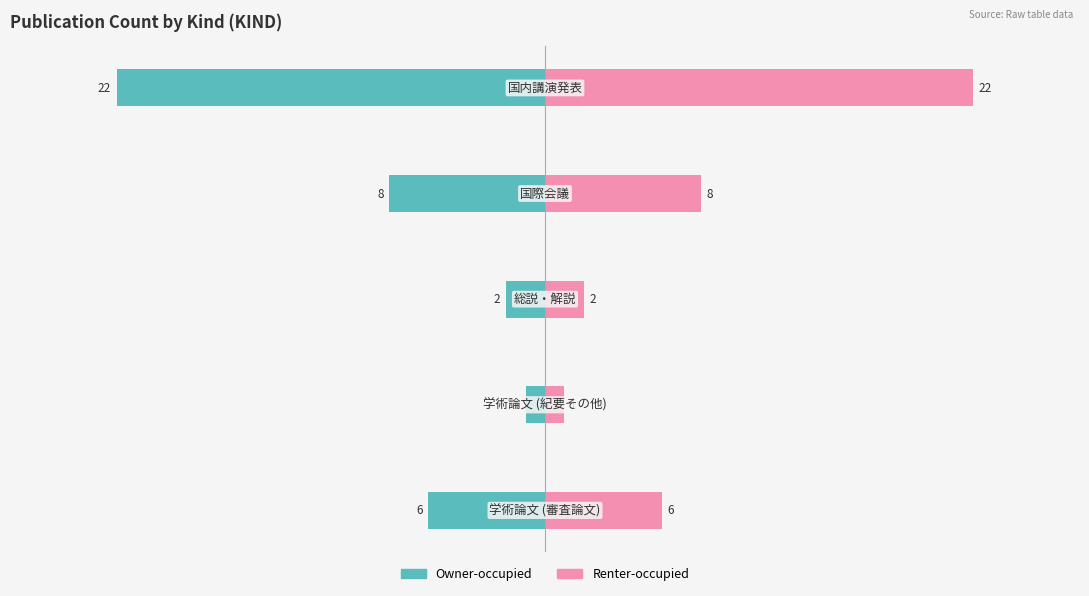

At −30, list the series in order from largest to smallest.

Renter-occupied, Owner-occupied